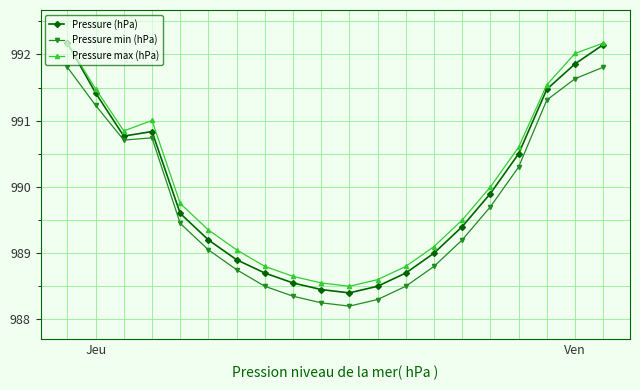

What is the greatest value displayed?

992.2